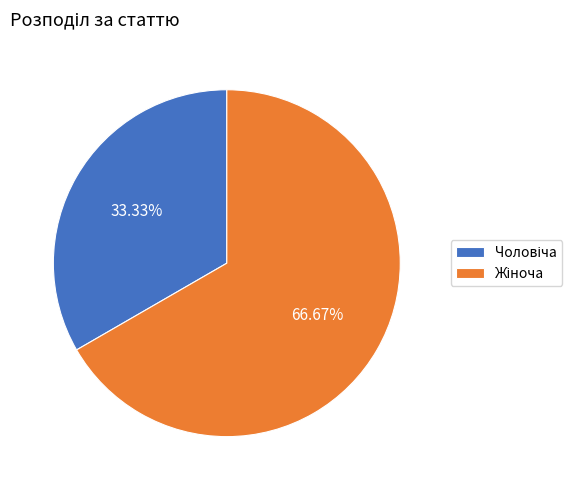

Is there a majority slice in this chart?

Yes